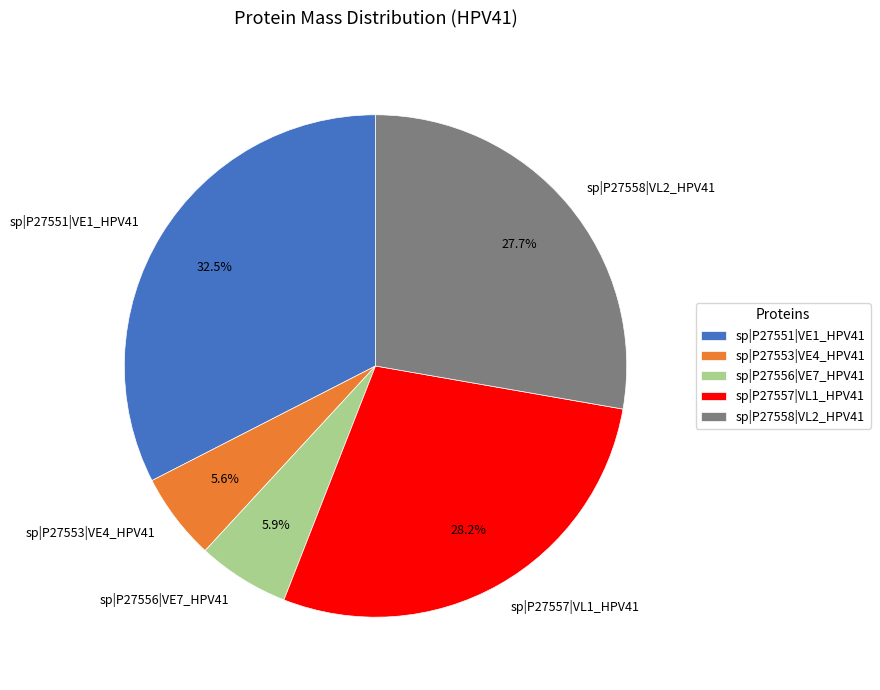

To the nearest percent, what is the average slice percentage?

20%